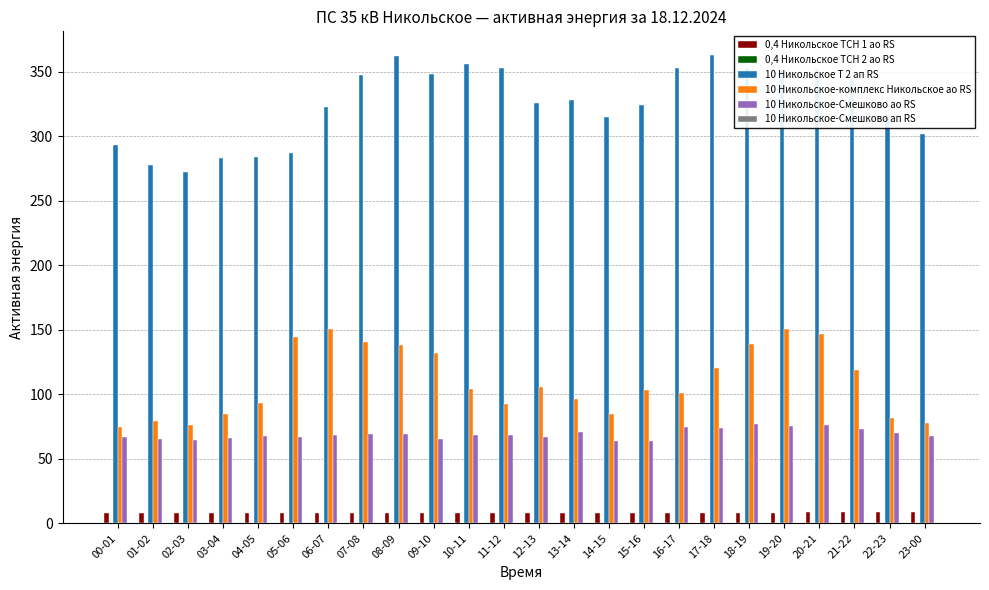

What is the highest value of the 10 Никольское-Смешково ао RS series?

77.2